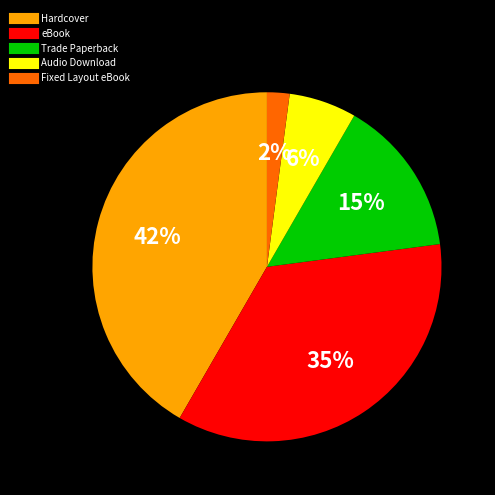

What is the largest slice in the pie chart?

Hardcover